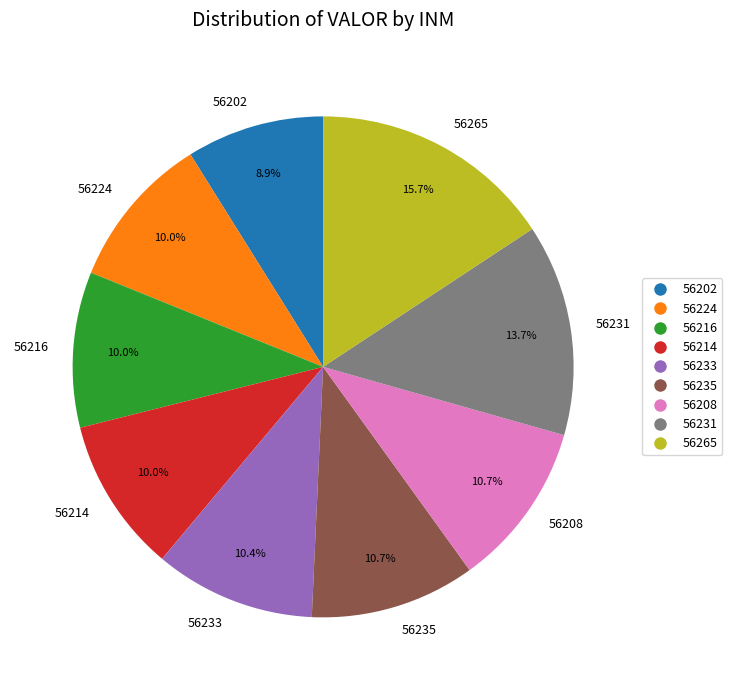

Which has a higher value, 56231 or 56224?

56231